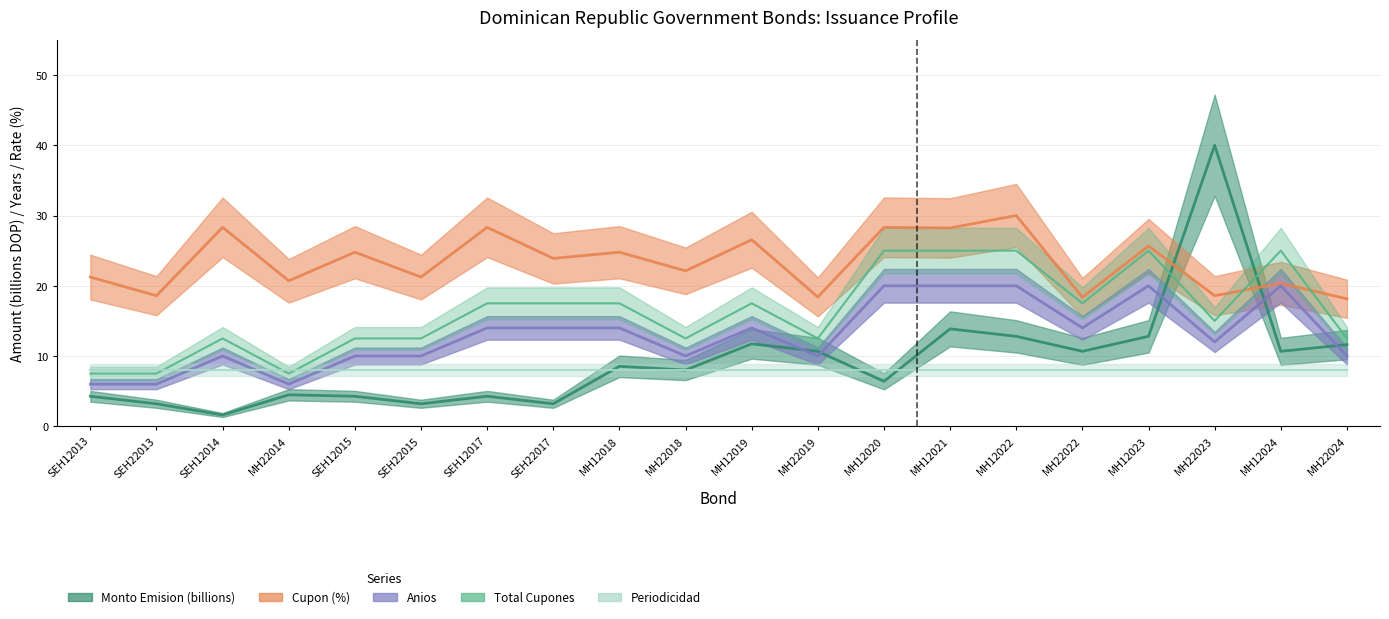

Reading left to right, transcribe all the data shown in this chart.

Monto Emision (billions): SEH12013=4.3	SEH22013=3.2	SEH12014=1.6	MH22014=4.5	SEH12015=4.3	SEH22015=3.2	SEH12017=4.3	SEH22017=3.2	MH12018=8.5	MH22018=8.0	MH12019=11.7	MH22019=10.7	MH12020=6.4	MH12021=13.9	MH12022=12.8	MH22022=10.7	MH12023=12.8	MH22023=40.0	MH12024=10.7	MH22024=11.6
Cupon (%): SEH12013=21.2	SEH22013=18.6	SEH12014=28.3	MH22014=20.7	SEH12015=24.8	SEH22015=21.2	SEH12017=28.3	SEH22017=23.9	MH12018=24.8	MH22018=22.1	MH12019=26.5	MH22019=18.4	MH12020=28.3	MH12021=28.2	MH12022=30.0	MH22022=18.4	MH12023=25.7	MH22023=18.6	MH12024=20.4	MH22024=18.1
Anios: SEH12013=6.0	SEH22013=6.0	SEH12014=10.0	MH22014=6.0	SEH12015=10.0	SEH22015=10.0	SEH12017=14.0	SEH22017=14.0	MH12018=14.0	MH22018=10.0	MH12019=14.0	MH22019=10.0	MH12020=20.0	MH12021=20.0	MH12022=20.0	MH22022=14.0	MH12023=20.0	MH22023=12.0	MH12024=20.0	MH22024=10.0
Total Cupones: SEH12013=7.5	SEH22013=7.5	SEH12014=12.5	MH22014=7.5	SEH12015=12.5	SEH22015=12.5	SEH12017=17.5	SEH22017=17.5	MH12018=17.5	MH22018=12.5	MH12019=17.5	MH22019=12.5	MH12020=25.0	MH12021=25.0	MH12022=25.0	MH22022=17.5	MH12023=25.0	MH22023=15.0	MH12024=25.0	MH22024=12.5